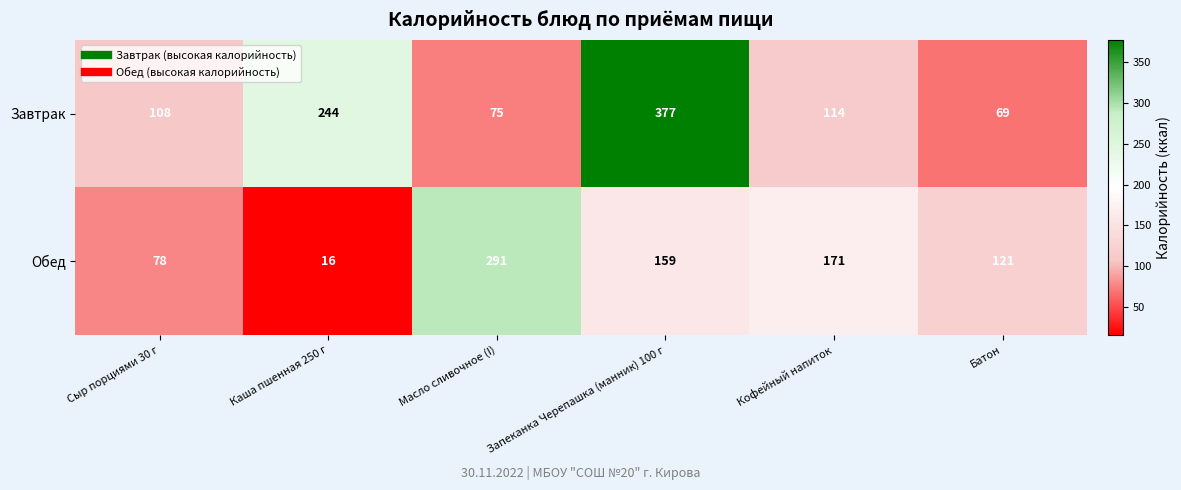

Which category has the highest value across all series?

Запеканка Черепашка (манник) 100 г